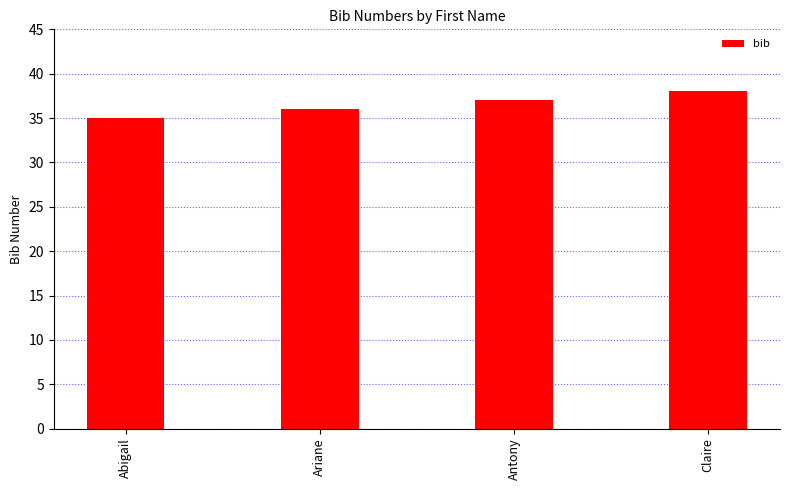

What is the sum of all values?

146